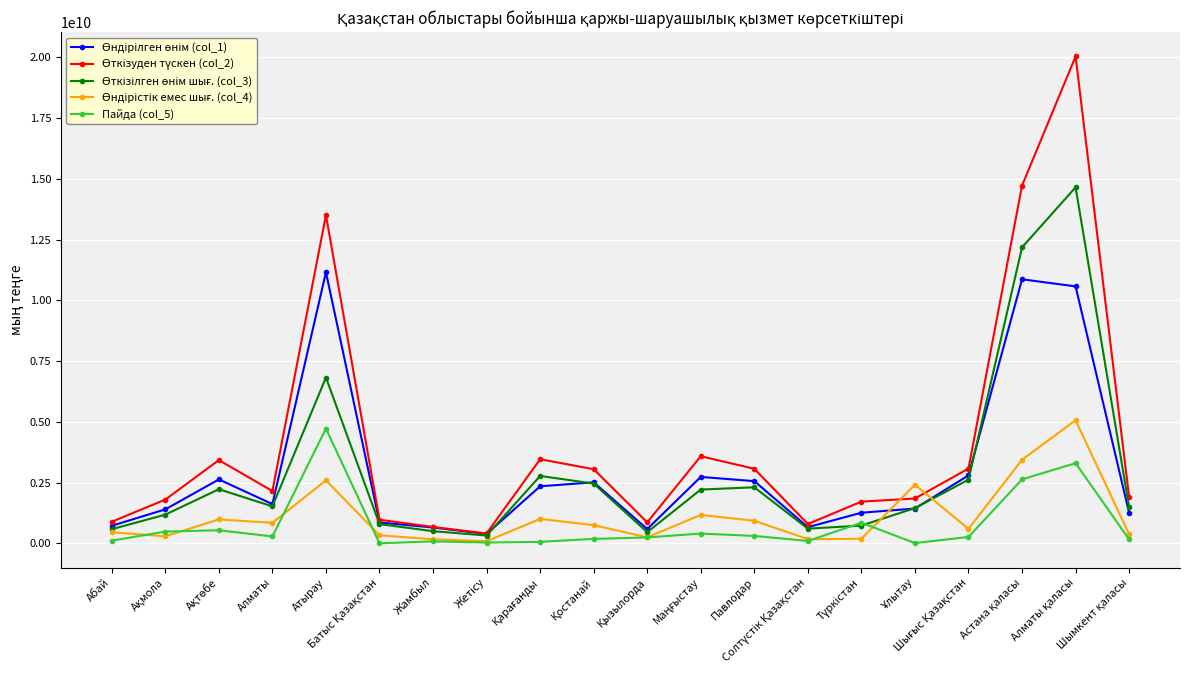

What is the maximum value shown in the chart?

20035604674